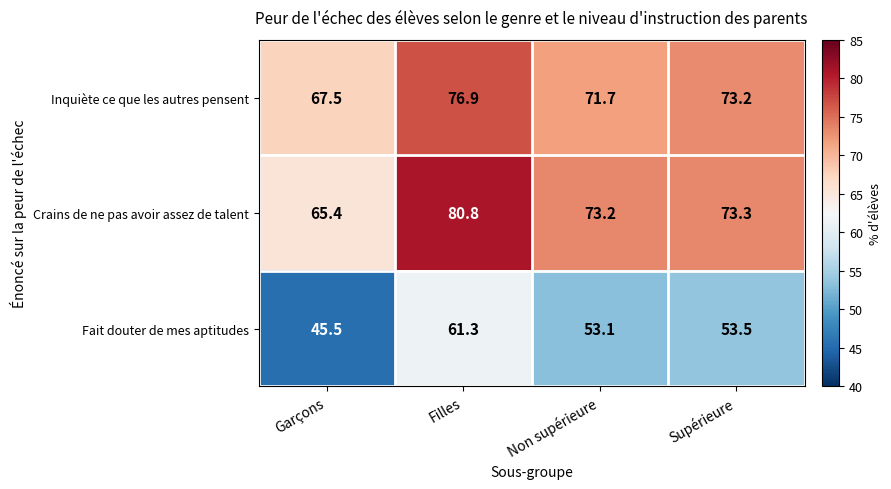

Is it true that Inquiète ce que les autres pensent equals 73.2 at Supérieure?

True